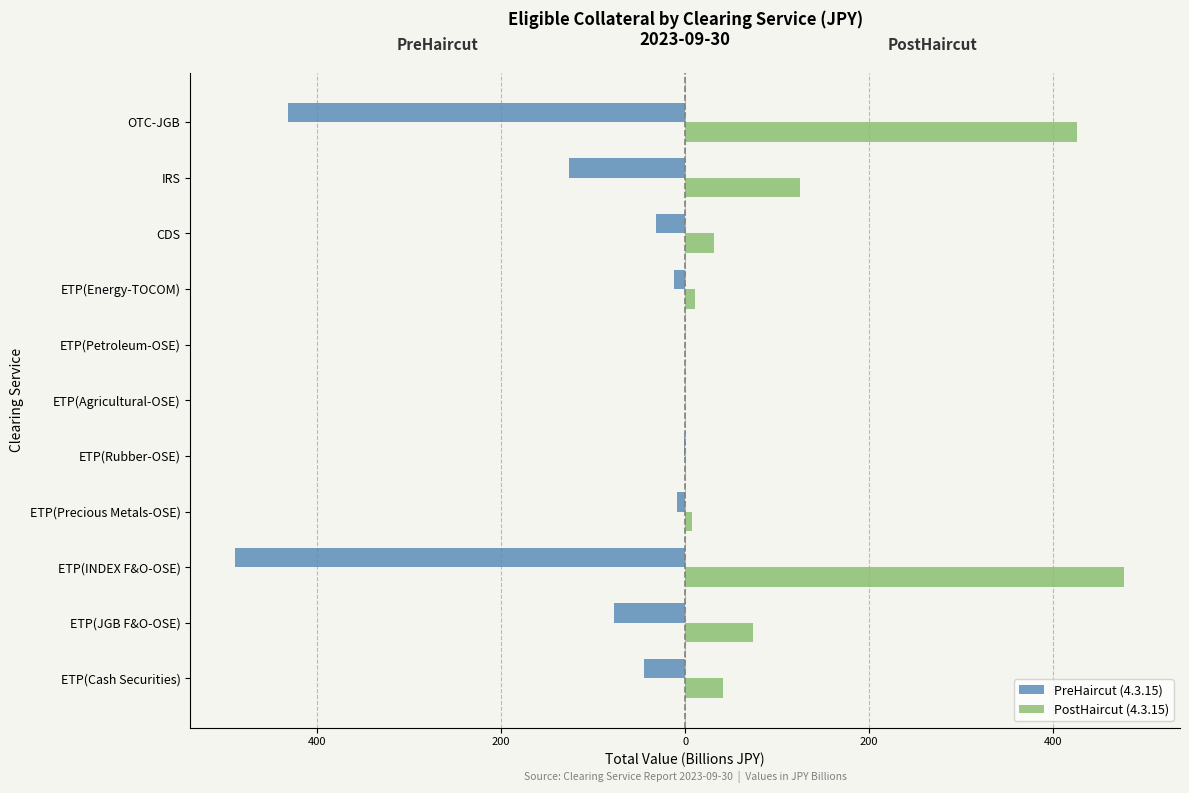

At how many categories does at least one series exceed 51?

4